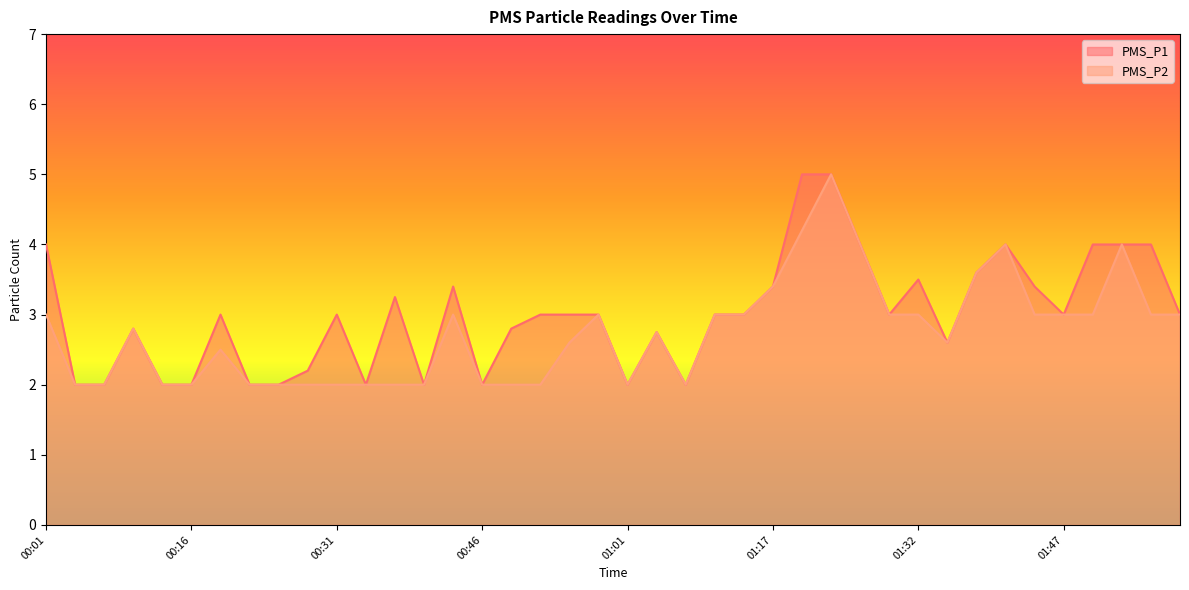

What is the maximum value for PMS_P1?

5.0